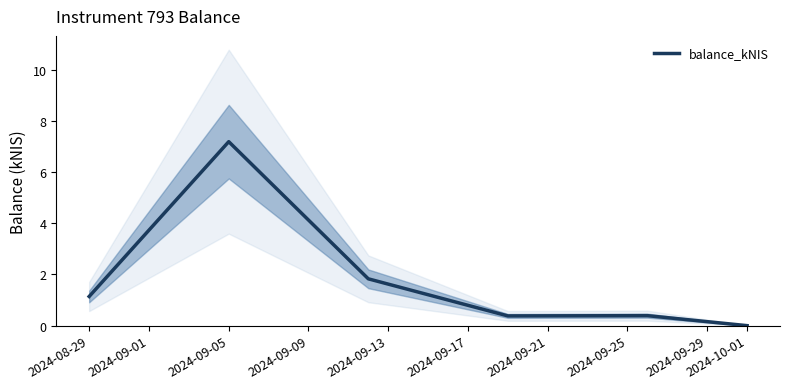

How many points are higher than both their immediate neighbors (excluding endpoints)?

2